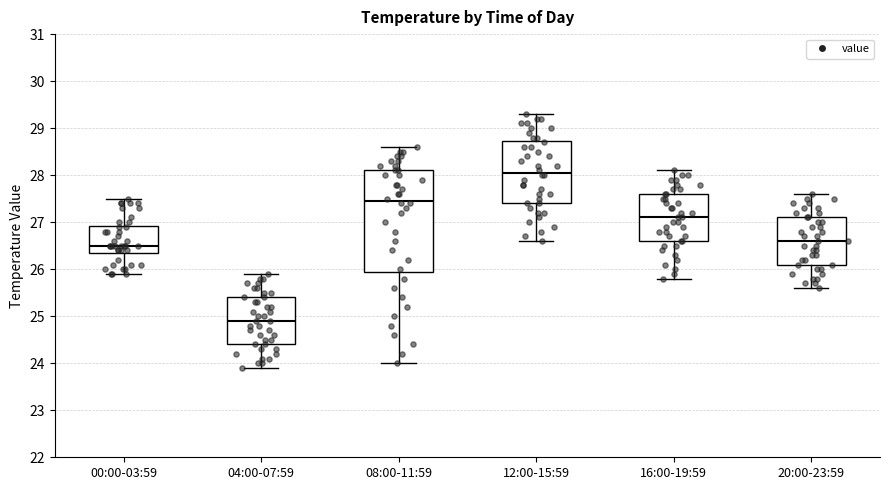

Reading left to right, transcribe this box plot: for each box, give where its median line is, the range the box spans, and where its two whiskers end, as read against the y-axis. The values are not printed on the chart, so give them approximately, as read against the axis.

00:00-03:59: median 26.5, box 26.4 to 26.9, whiskers 25.9 to 27.5
04:00-07:59: median 24.9, box 24.4 to 25.4, whiskers 23.9 to 25.9
08:00-11:59: median 27.5, box 26.0 to 28.1, whiskers 24.0 to 28.6
12:00-15:59: median 28.1, box 27.4 to 28.7, whiskers 26.6 to 29.3
16:00-19:59: median 27.1, box 26.6 to 27.6, whiskers 25.8 to 28.1
20:00-23:59: median 26.6, box 26.1 to 27.1, whiskers 25.6 to 27.6